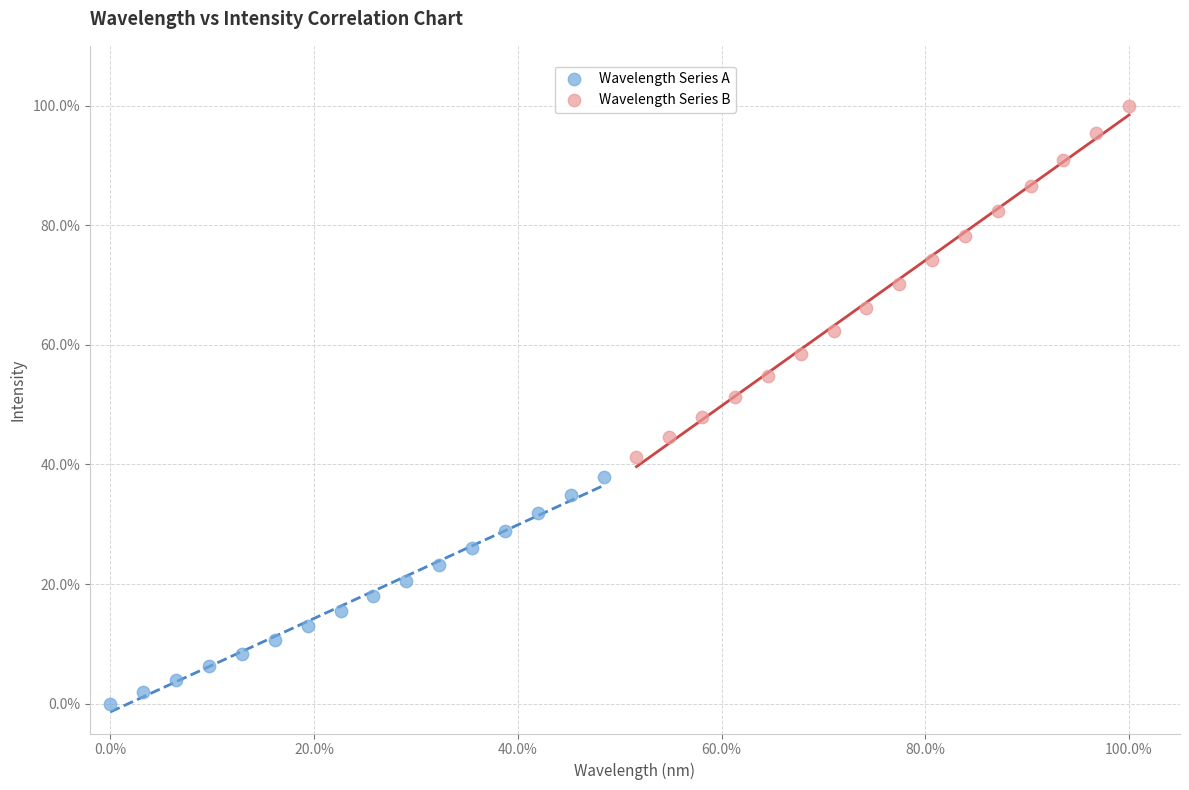

Which series reaches the maximum Y coordinate?

Wavelength Series B